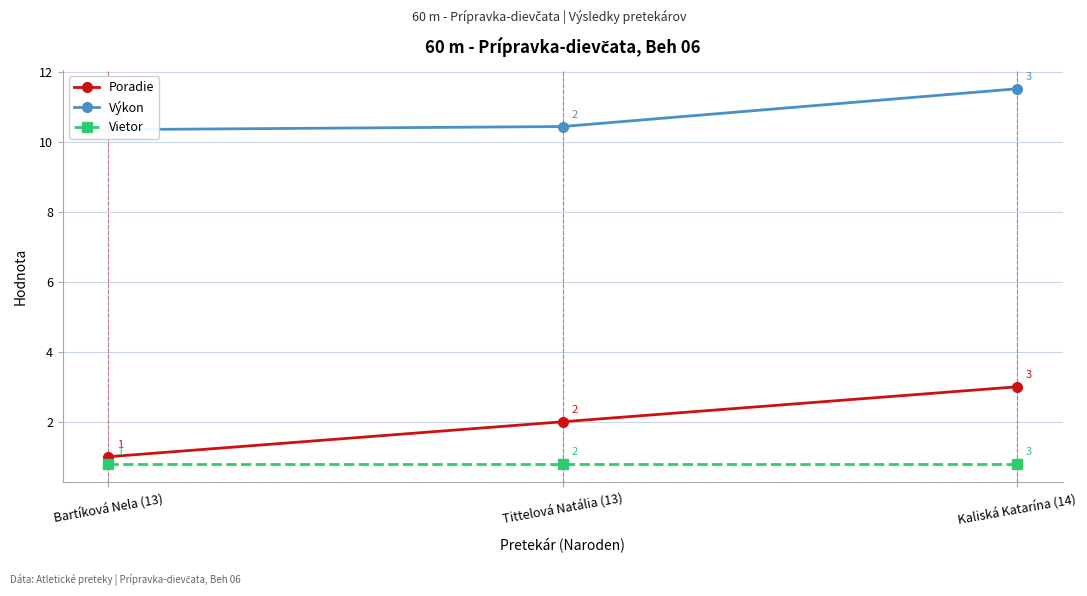

What is the approximate value of Poradie at Kaliská Katarína (14)?

3.0